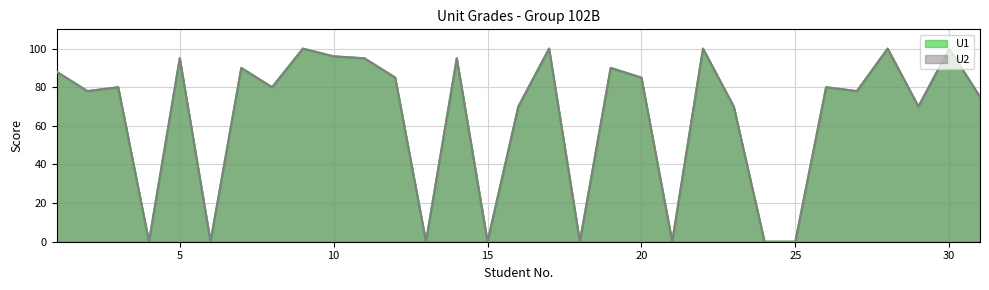

Where is the first local maximum for U1?

3